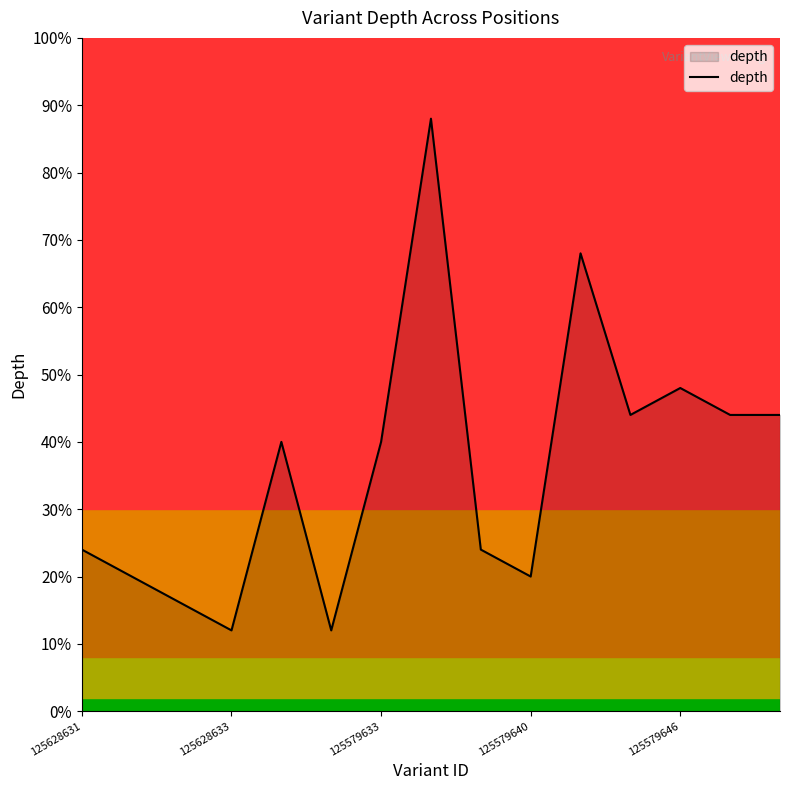

Which label corresponds to the largest value in the chart?

7